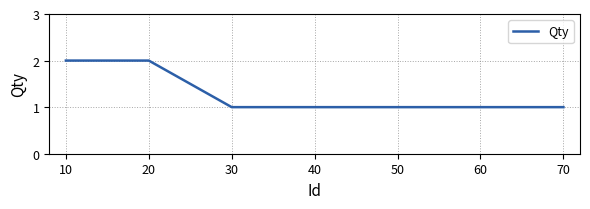

True or false: the data shows 0 at 30.

False